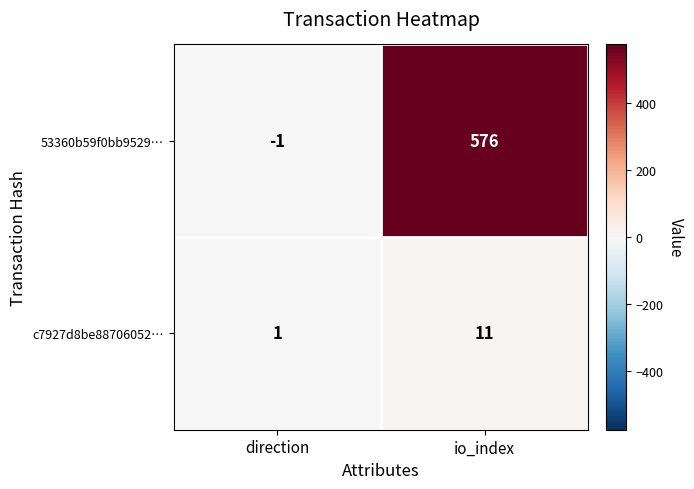

What is the approximate value of 53360b59f0bb9529… at io_index, to the nearest 50?

600